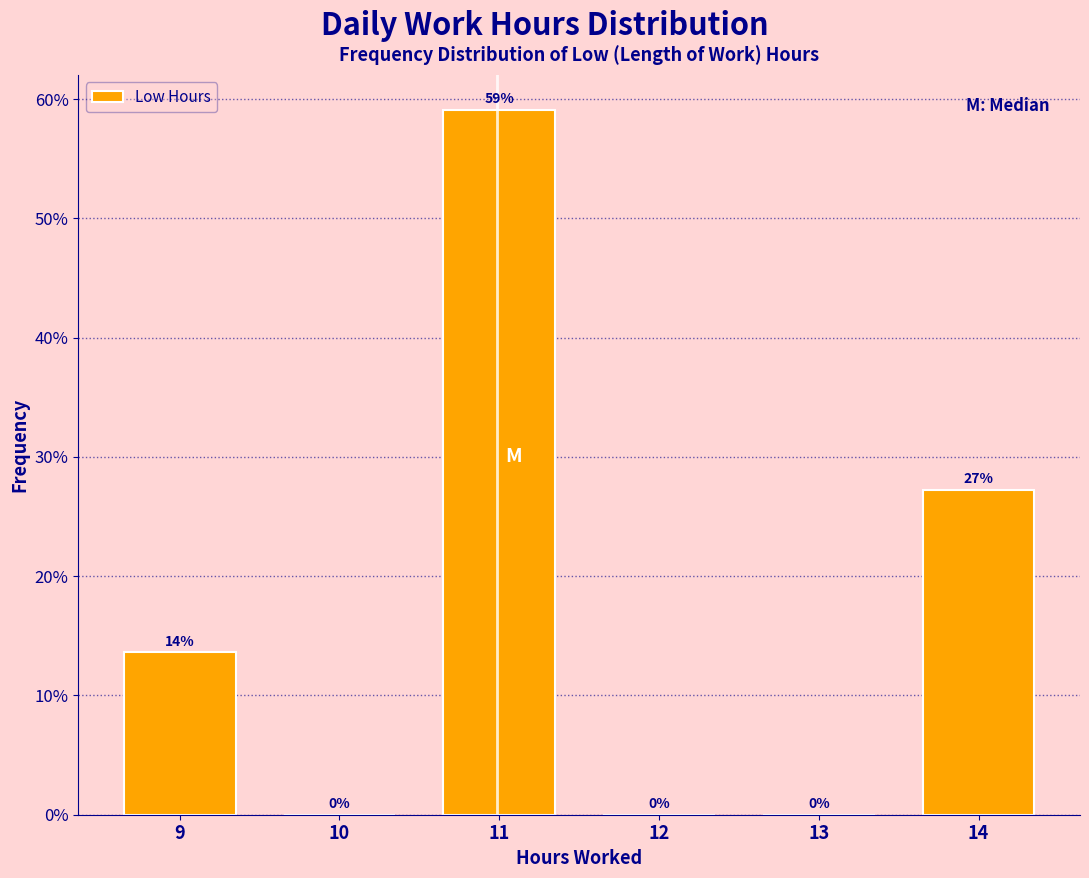

Where does the data first go above 13?

9